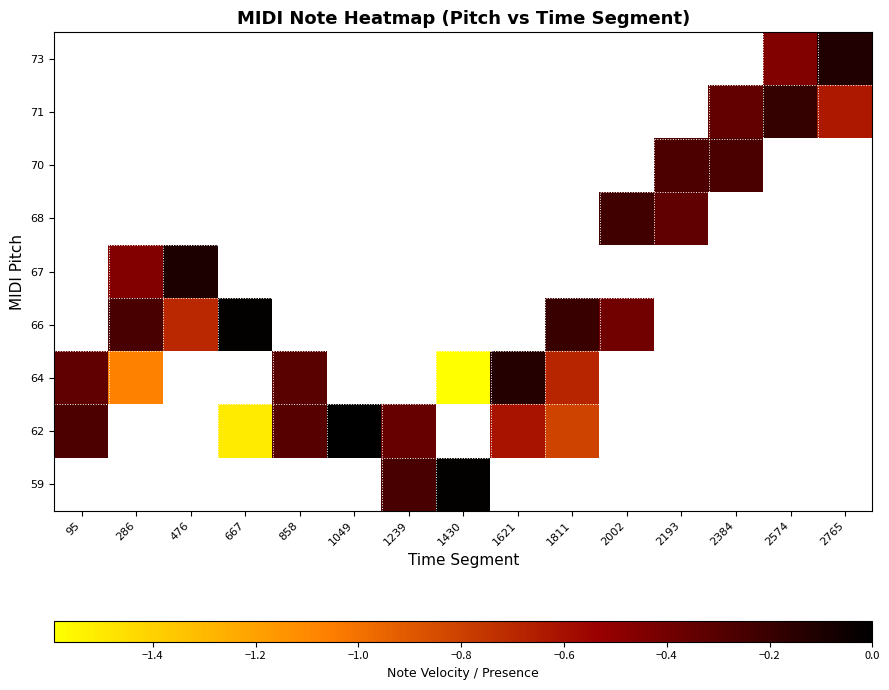

What is the minimum value for 64?

-1.6